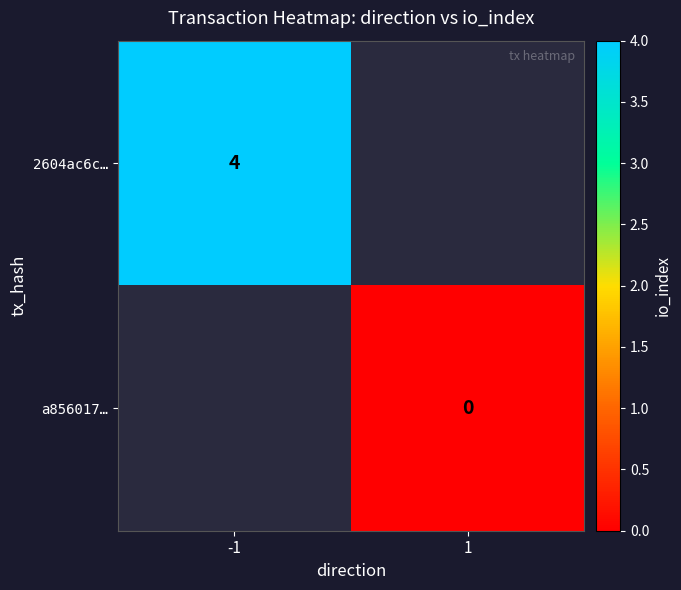

Which has a higher value, 1 or -1?

-1